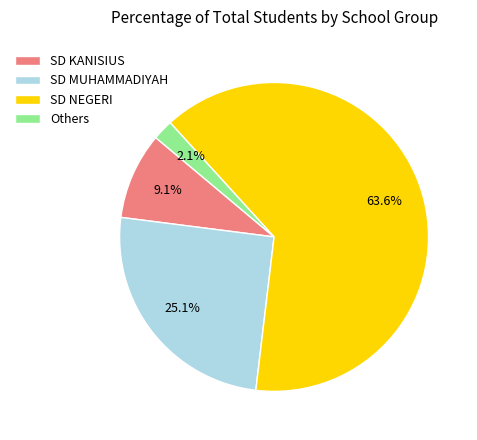

Approximately how many times larger is the value at SD KANISIUS compared to Others?

4.3